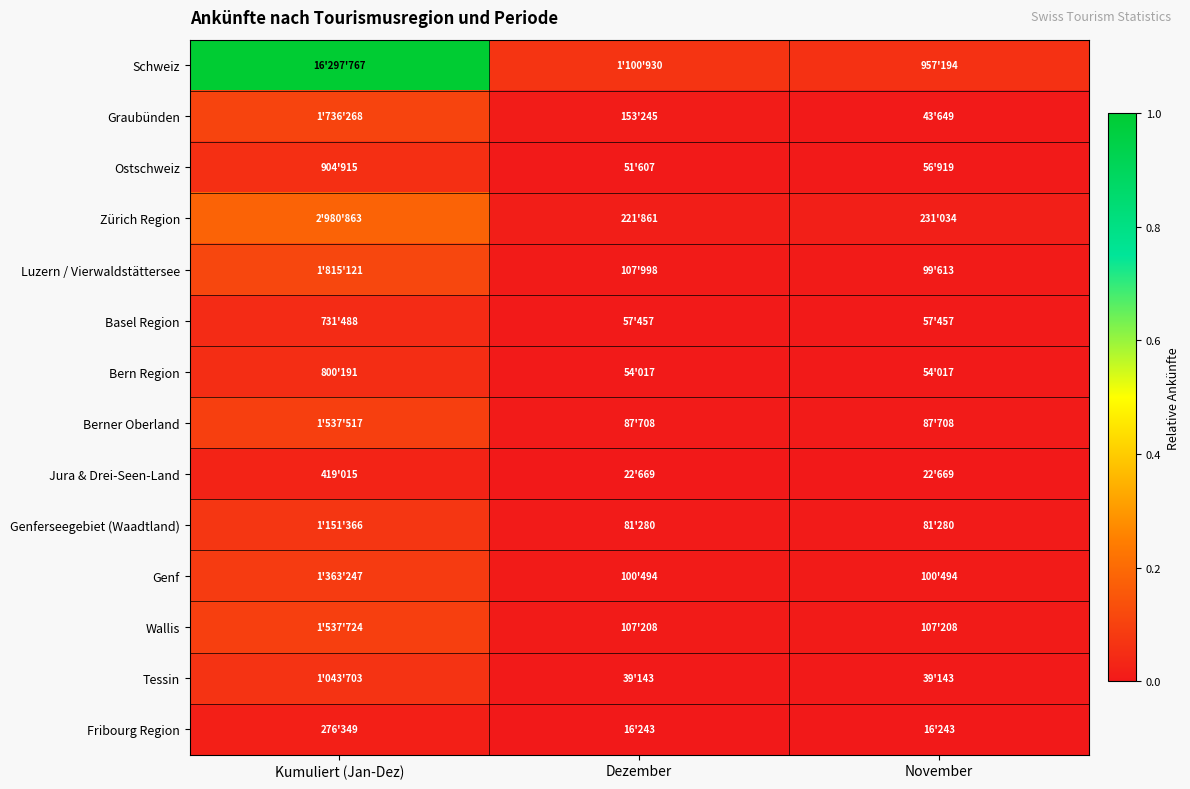

At which category is the sum across all series the highest?

Kumuliert (Jan-Dez)